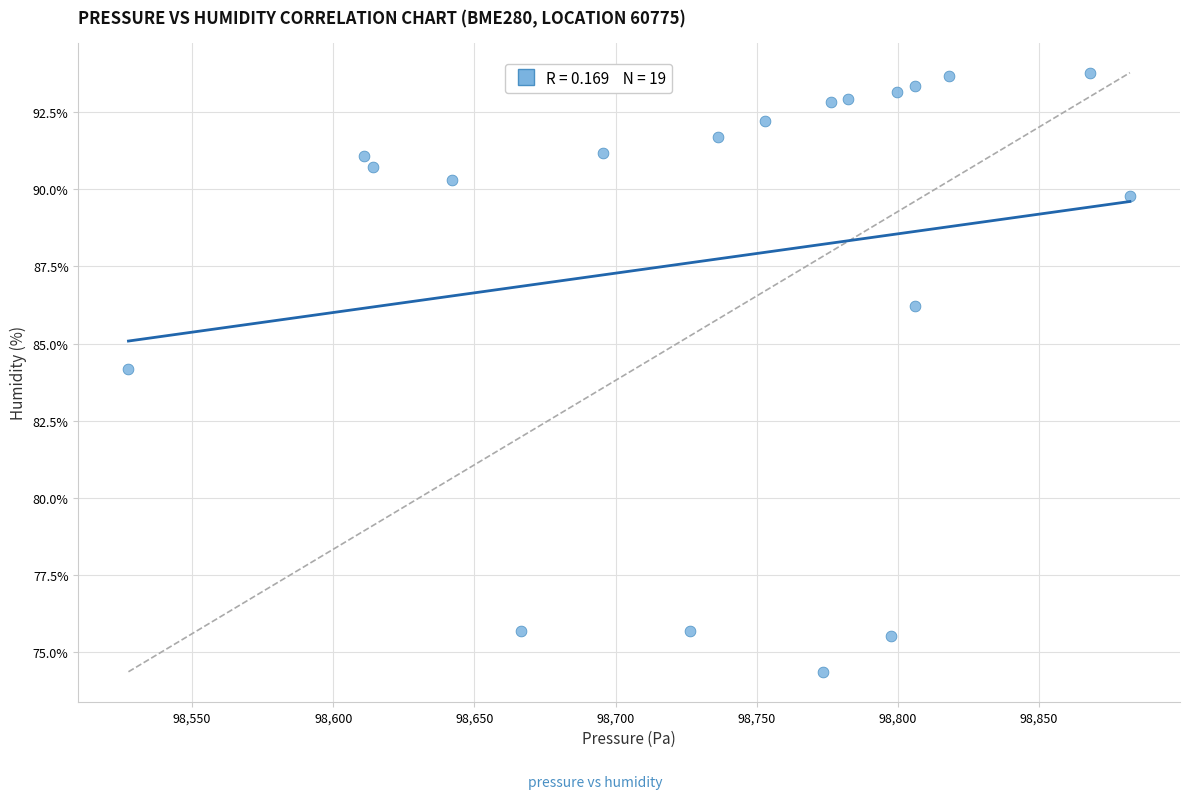

What is the range of Y values (max minus min)?

19.4